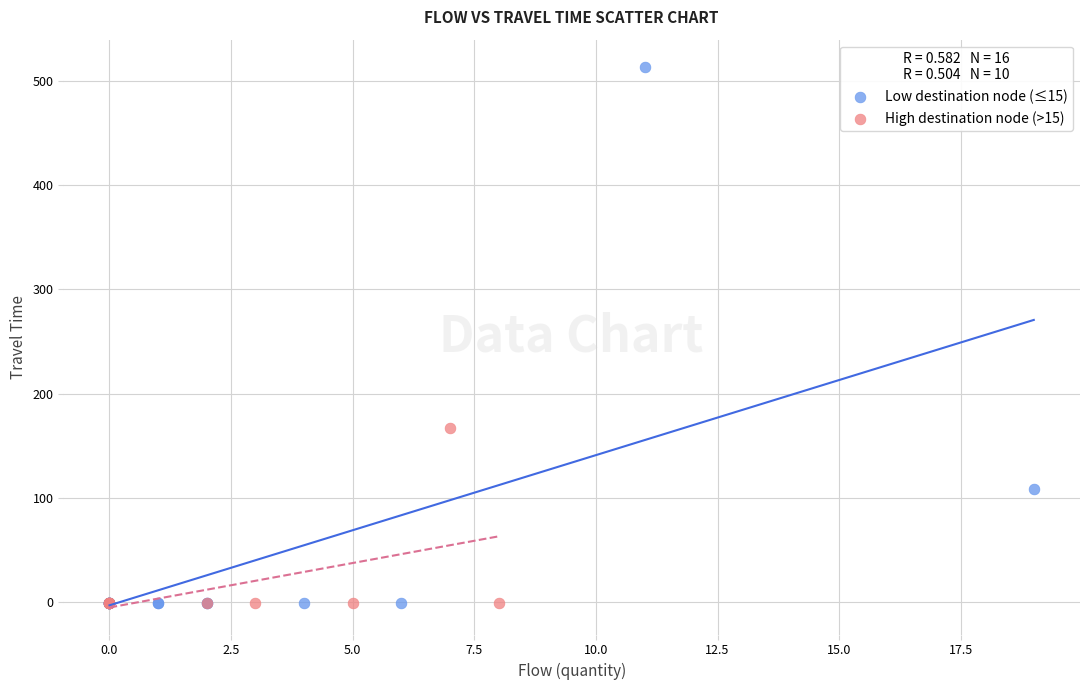

Which series reaches the maximum Y coordinate?

Low destination node (≤15)